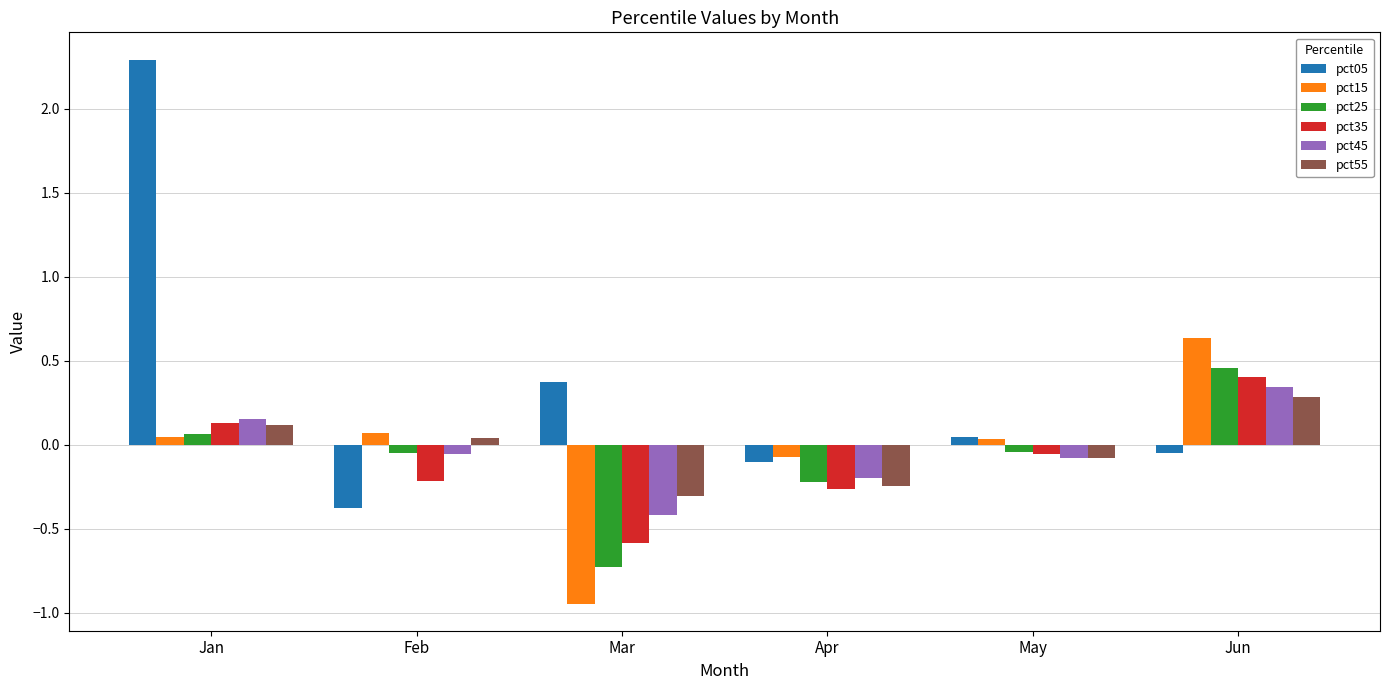

What is the difference between the second highest and minimum values in the pct25 series?

0.8